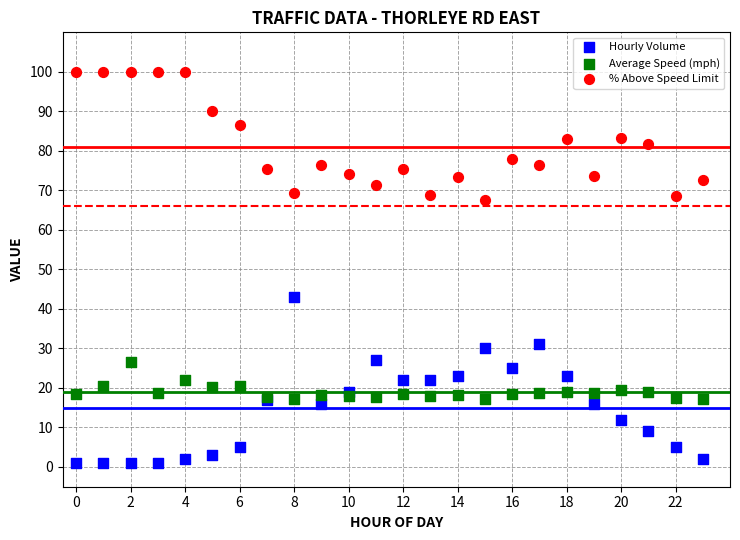

Which series has the widest spread of Y values?

Hourly Volume